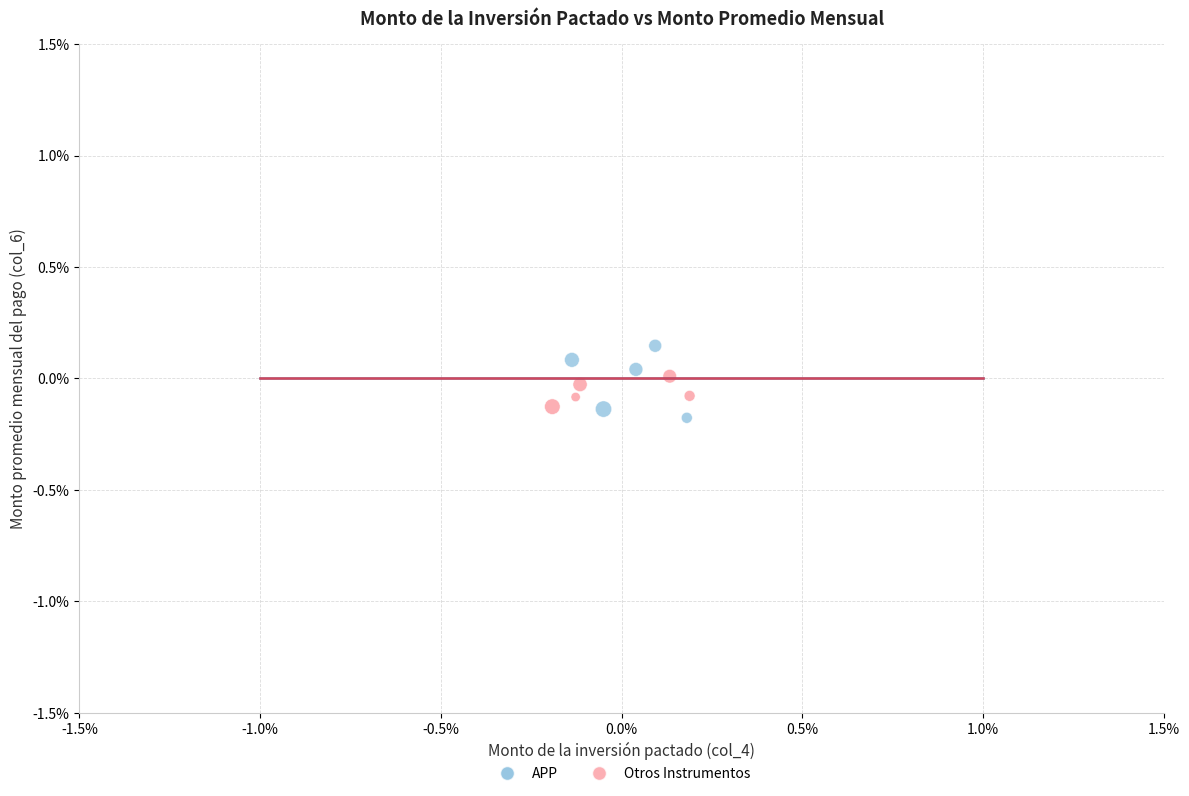

What are all the series names shown in the legend?

APP, Otros Instrumentos